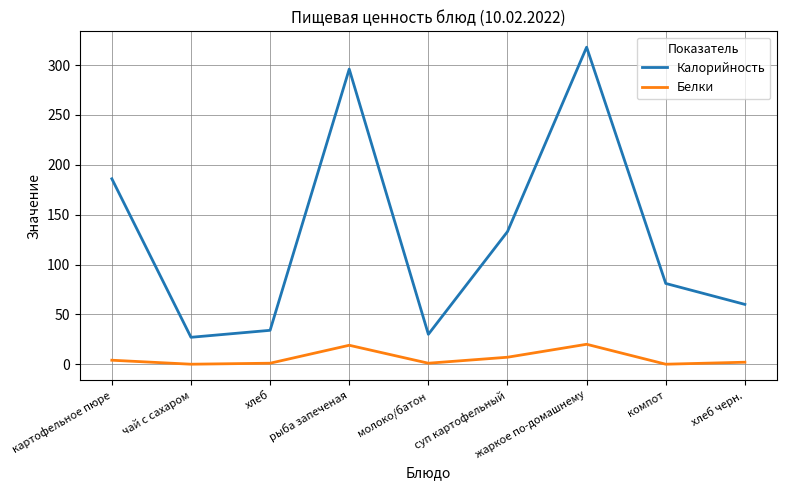

Rank the series by their maximum value, from highest to lowest.

Калорийность, Белки